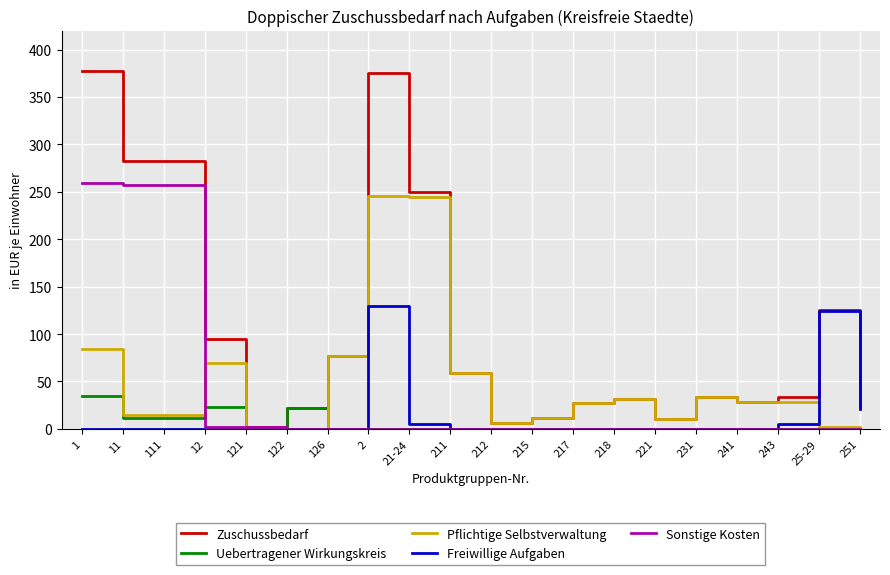

Is it true that Zuschussbedarf equals 11.0 at 218?

False